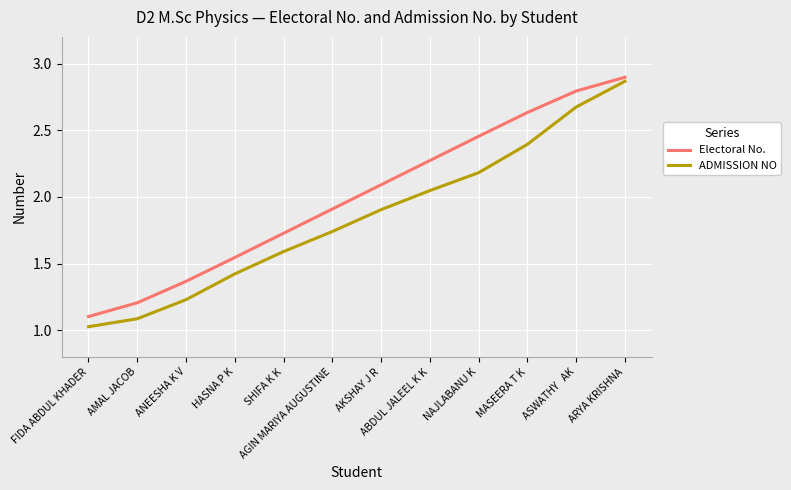

List the series in order of their peak value, highest first.

Electoral No., ADMISSION NO